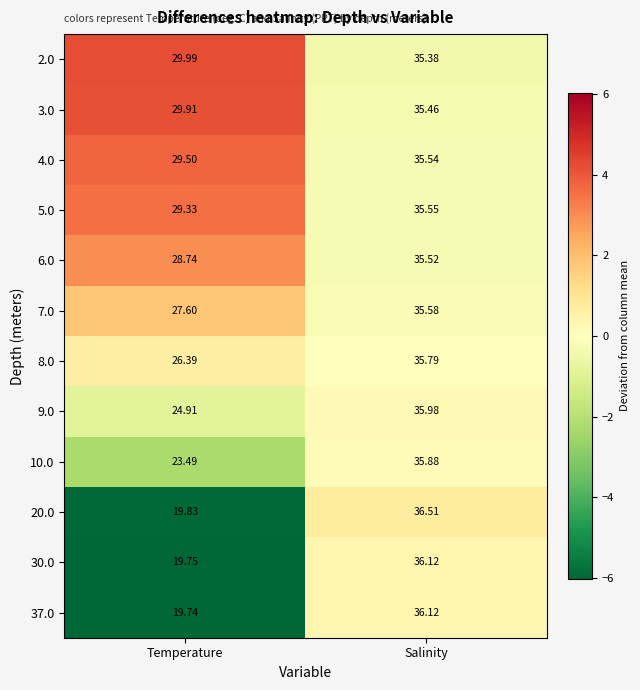

How many values in the 4.0 series exceed 35?

1